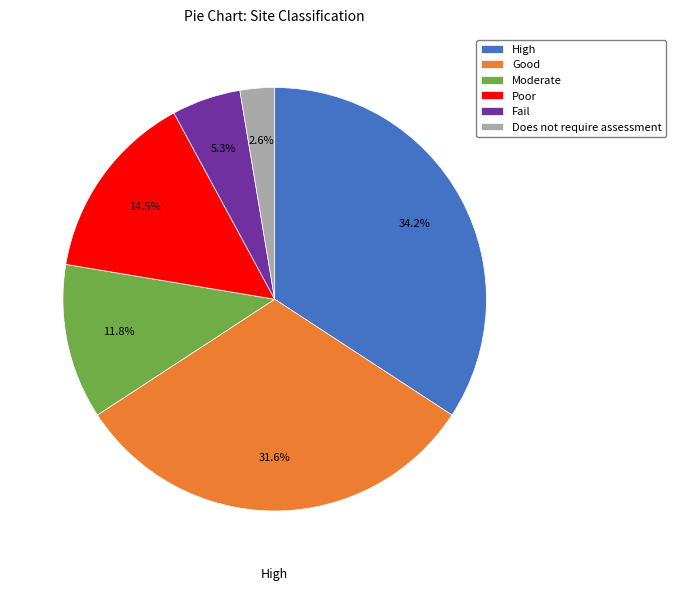

How many slices are in this pie chart?

6